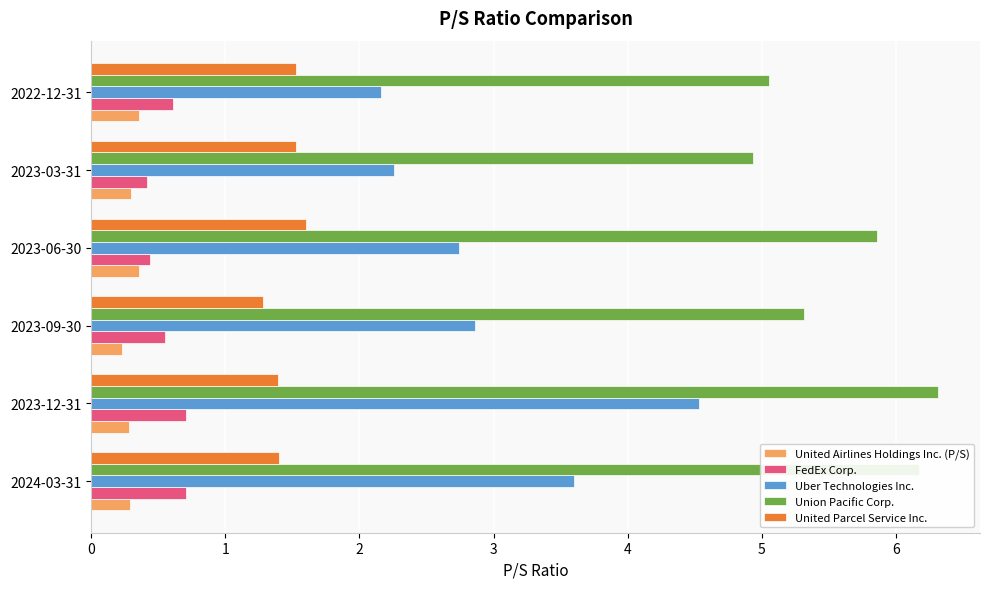

At which label does United Parcel Service Inc. reach its minimum?

2023-09-30